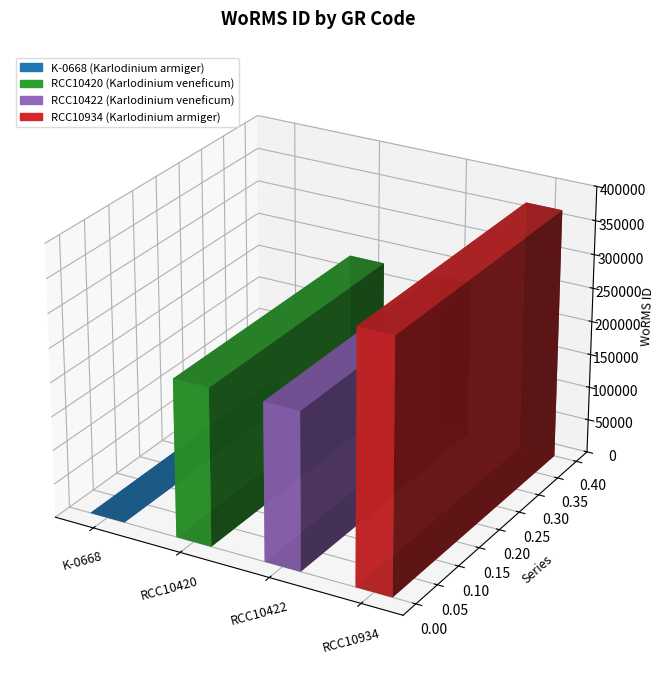

What is the difference between the maximum and minimum values?

370510